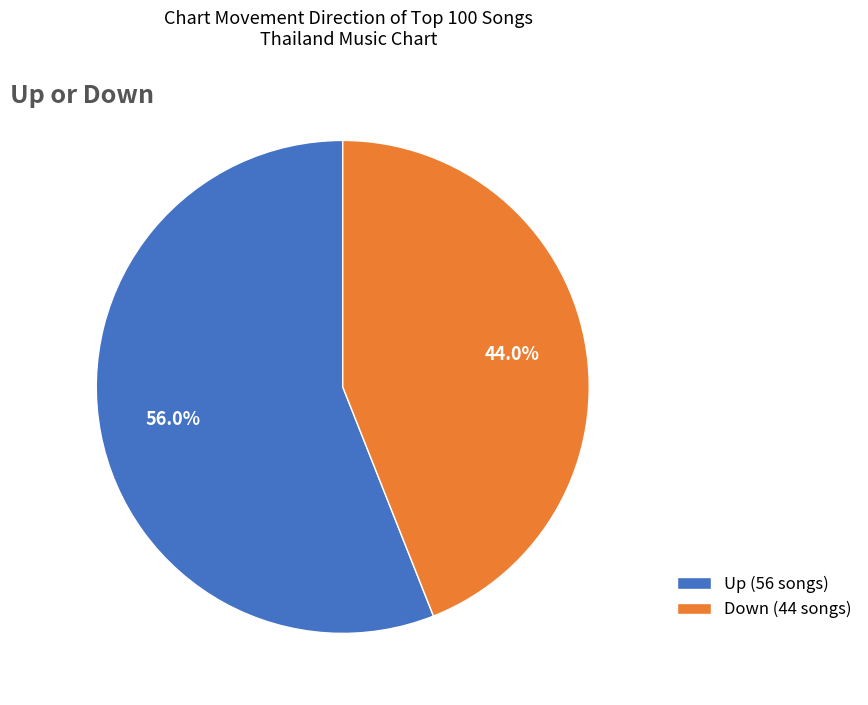

Which category has the biggest portion of the pie?

Up